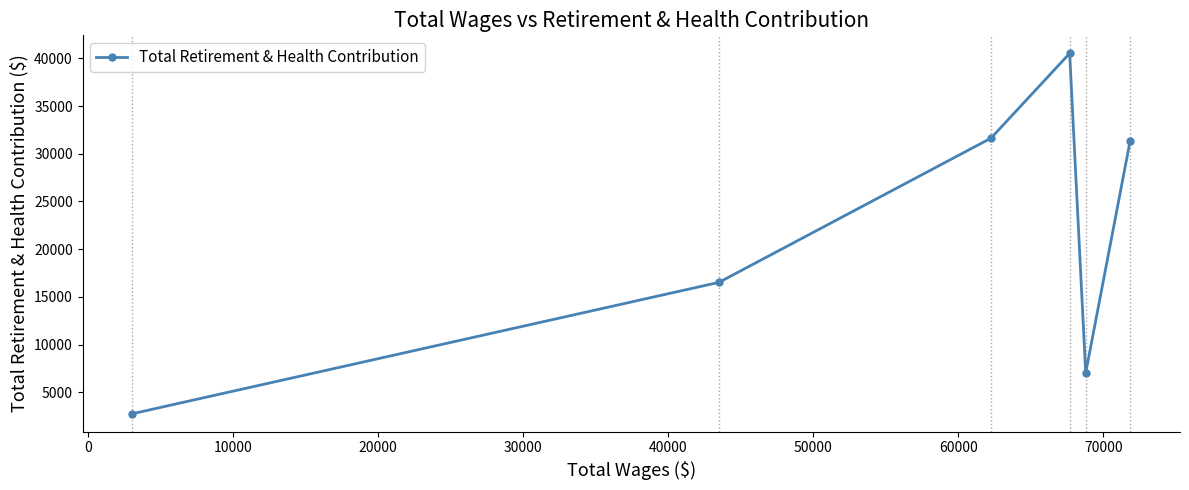

What is the smallest value displayed?

2776